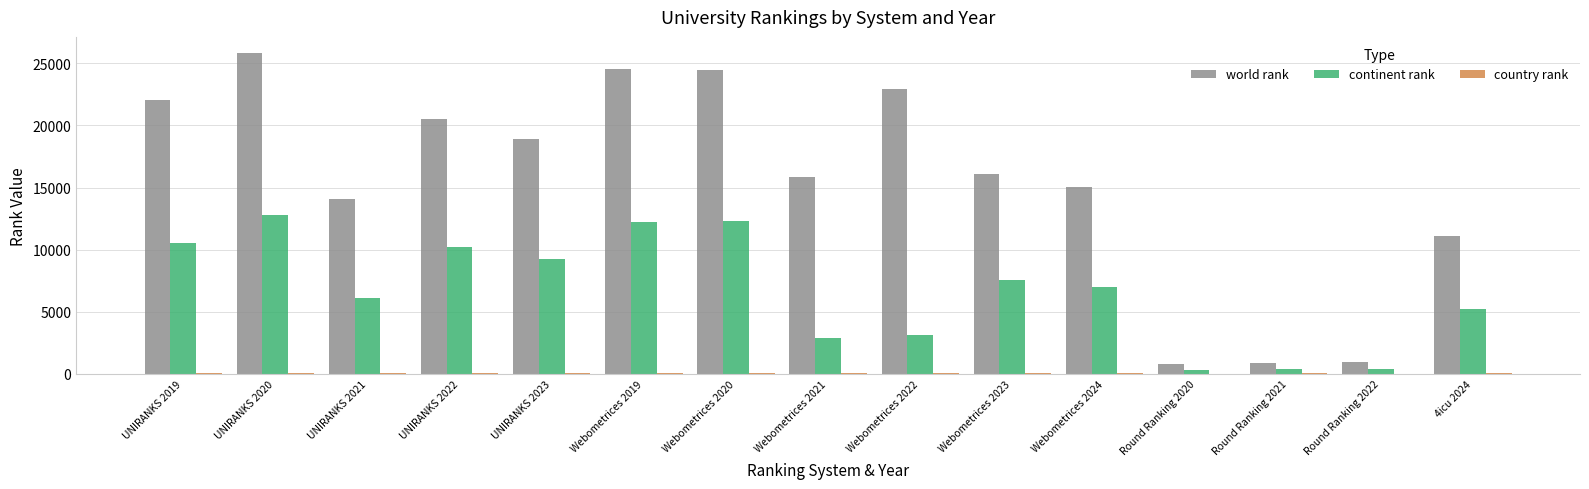

Which series has the largest total across all categories?

world rank